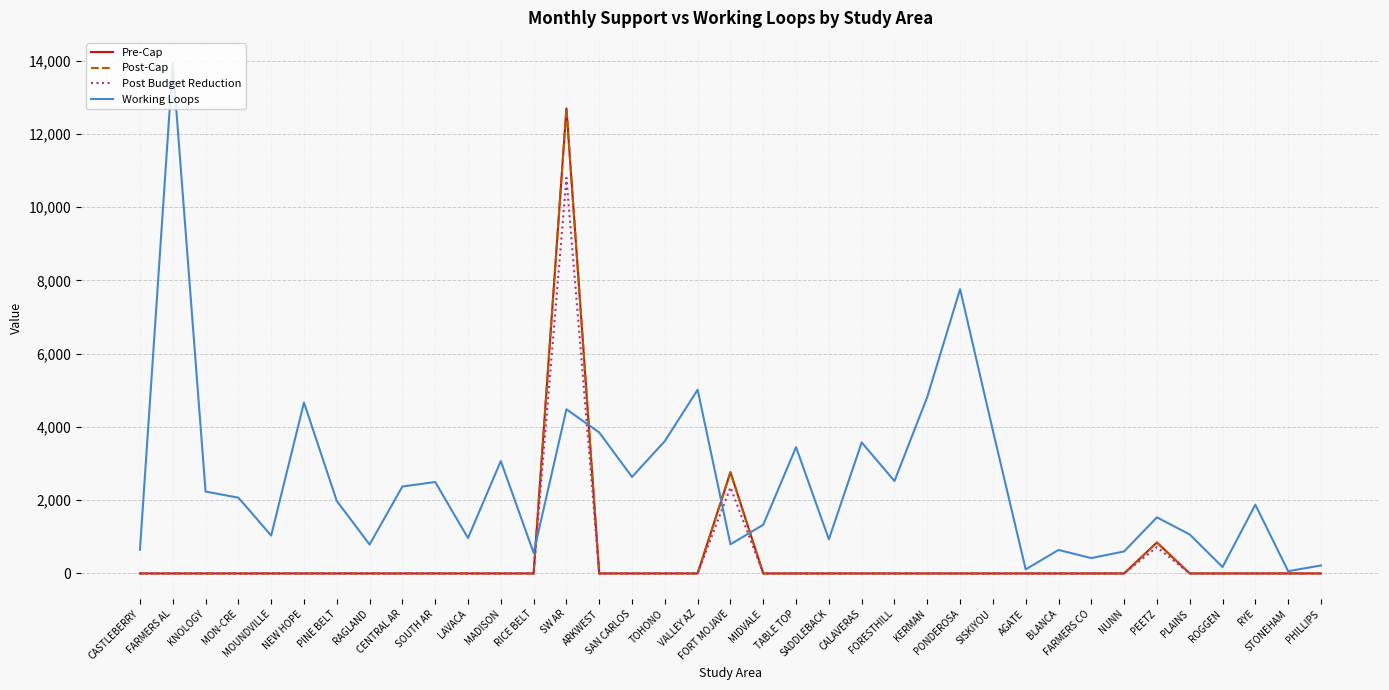

True or false: Post-Cap has more than 0 interior local peaks.

True